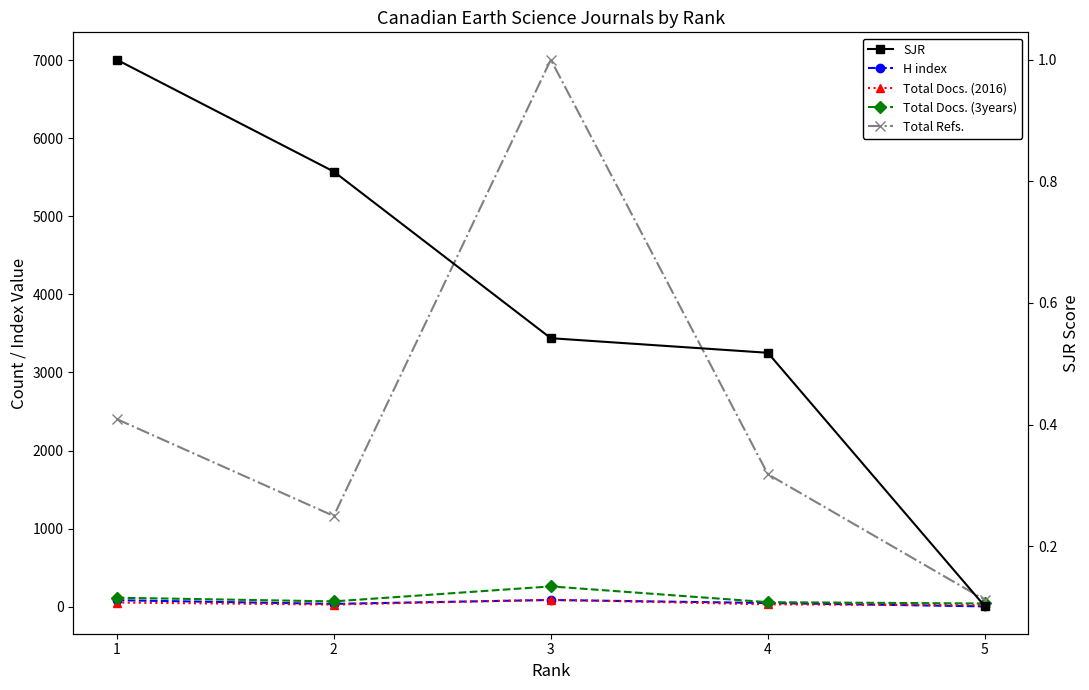

What is the difference between the maximum and second lowest values in the Total Docs. (3years) series?

202.0